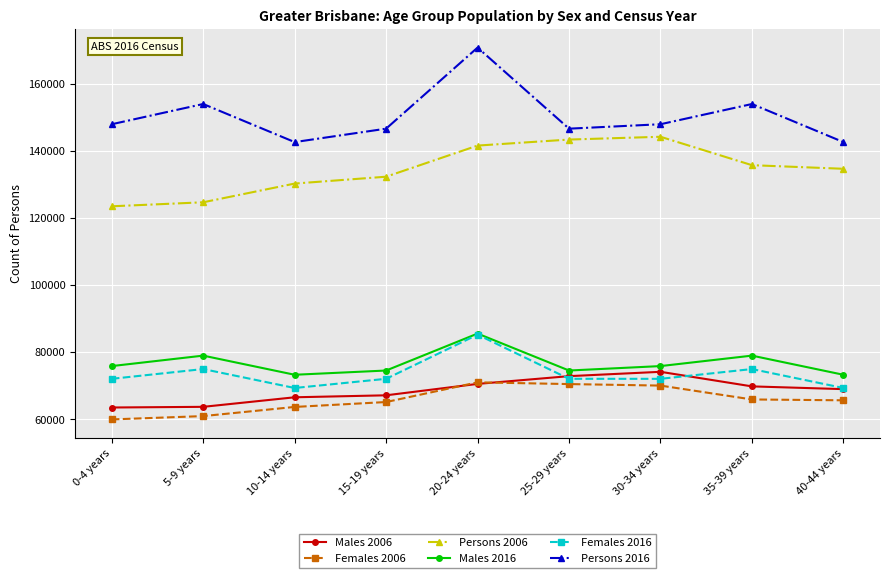

True or false: Males 2006 and Males 2016 cross at least once.

False